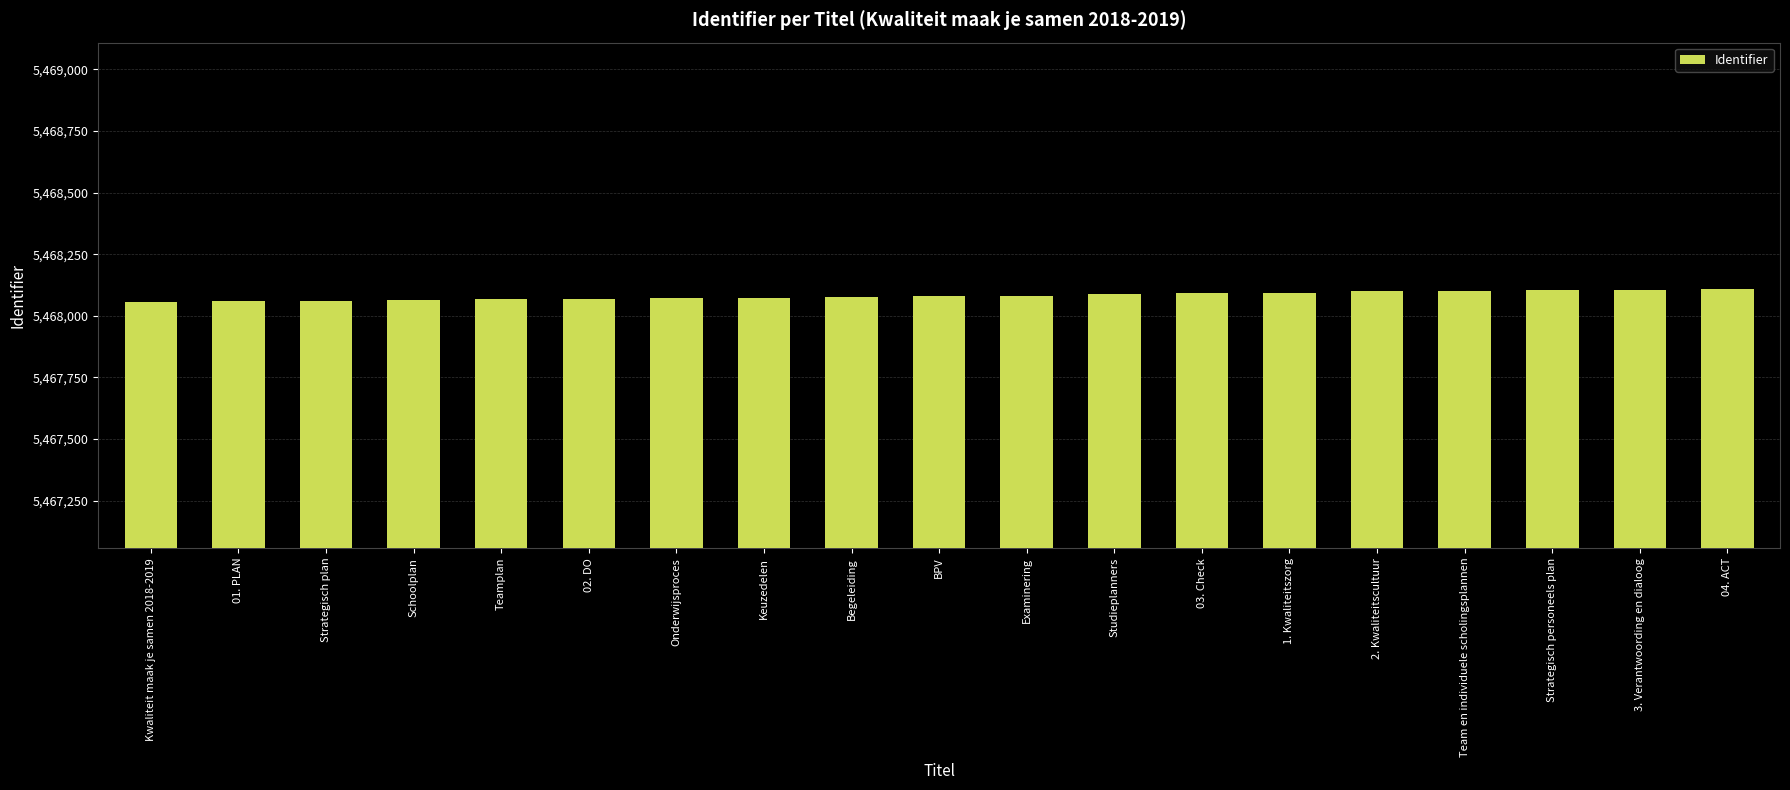

What is the label of the 7th bar from the left?

Onderwijsproces